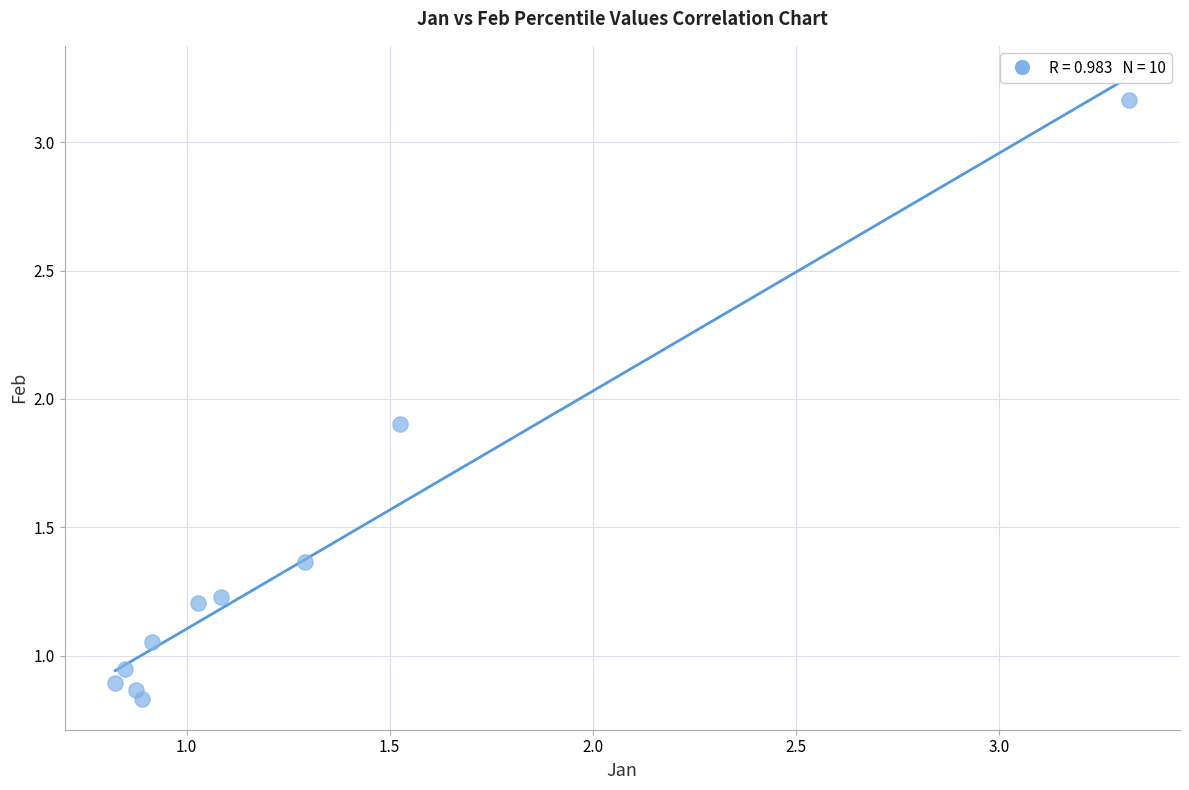

What is the range of X values (max minus min)?

2.5